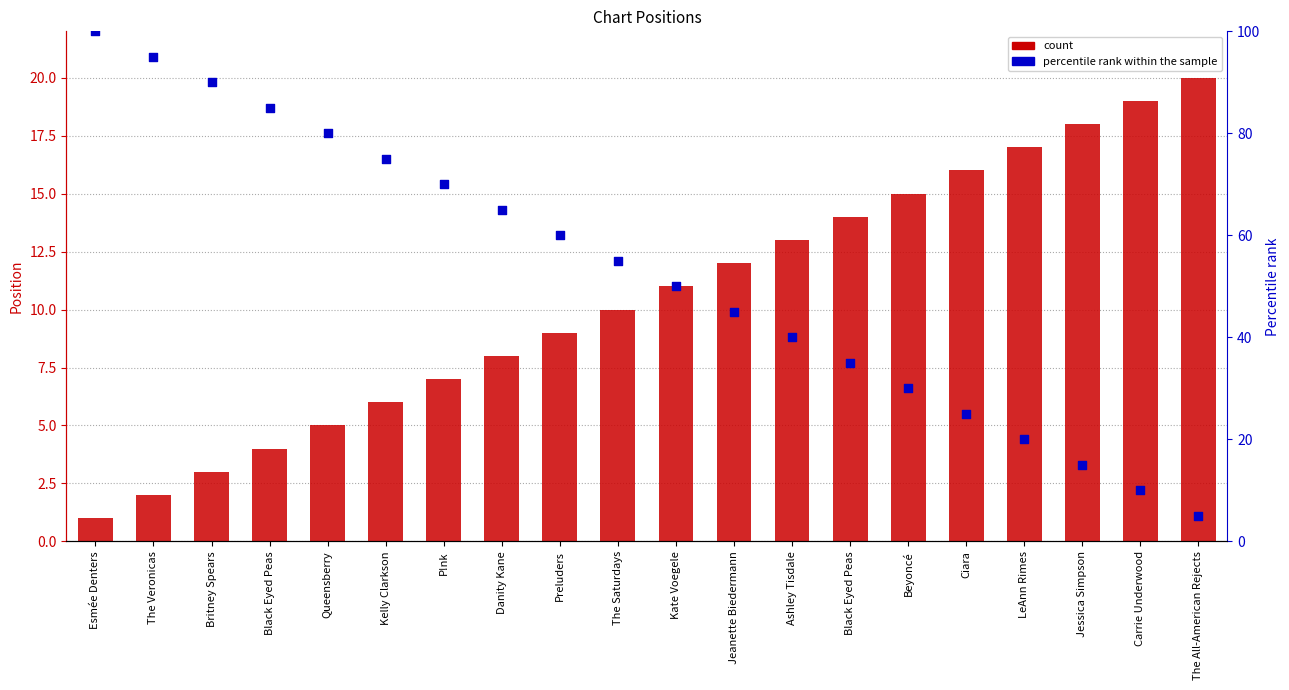

What is the total value across all series at Black Eyed Peas?

89.0